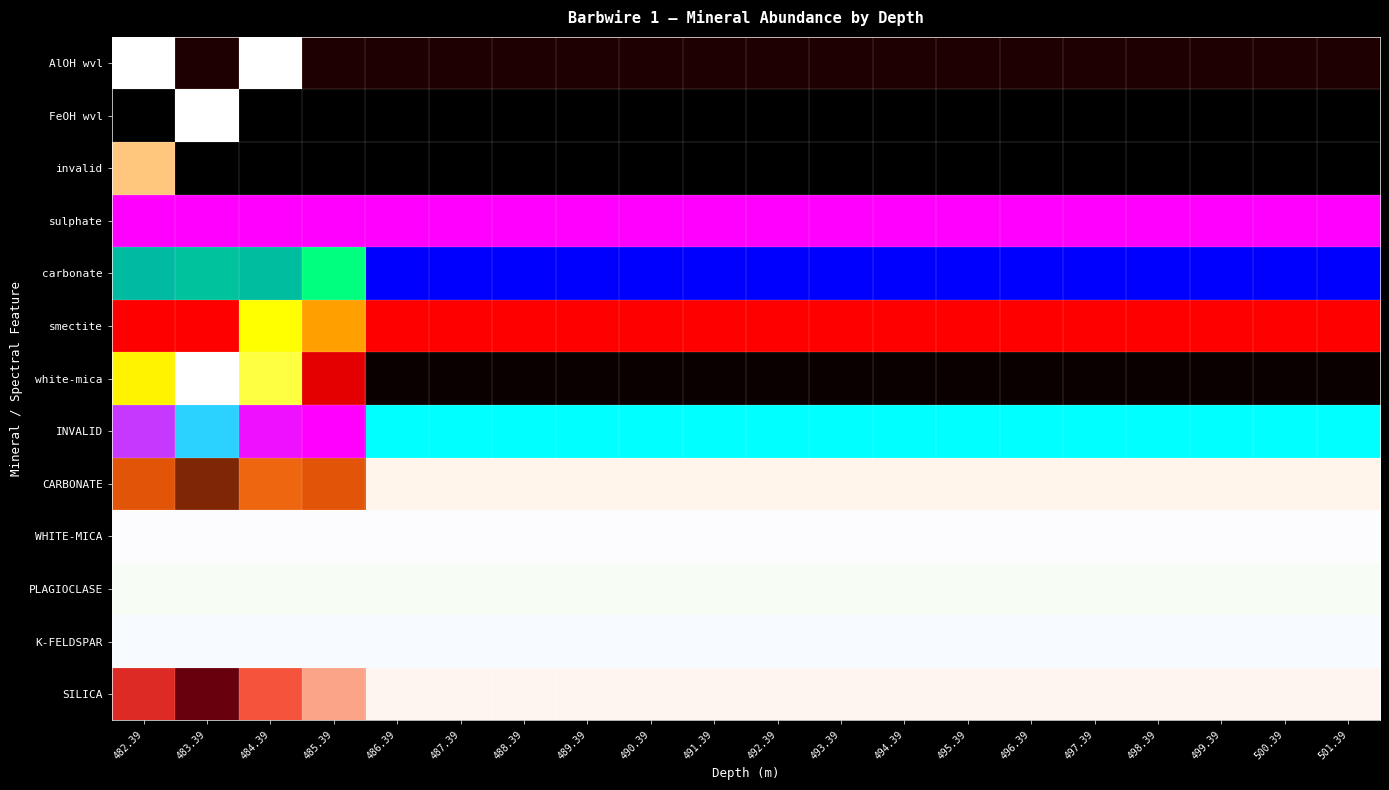

Which has a higher value, 491.39 or 492.39?

491.39